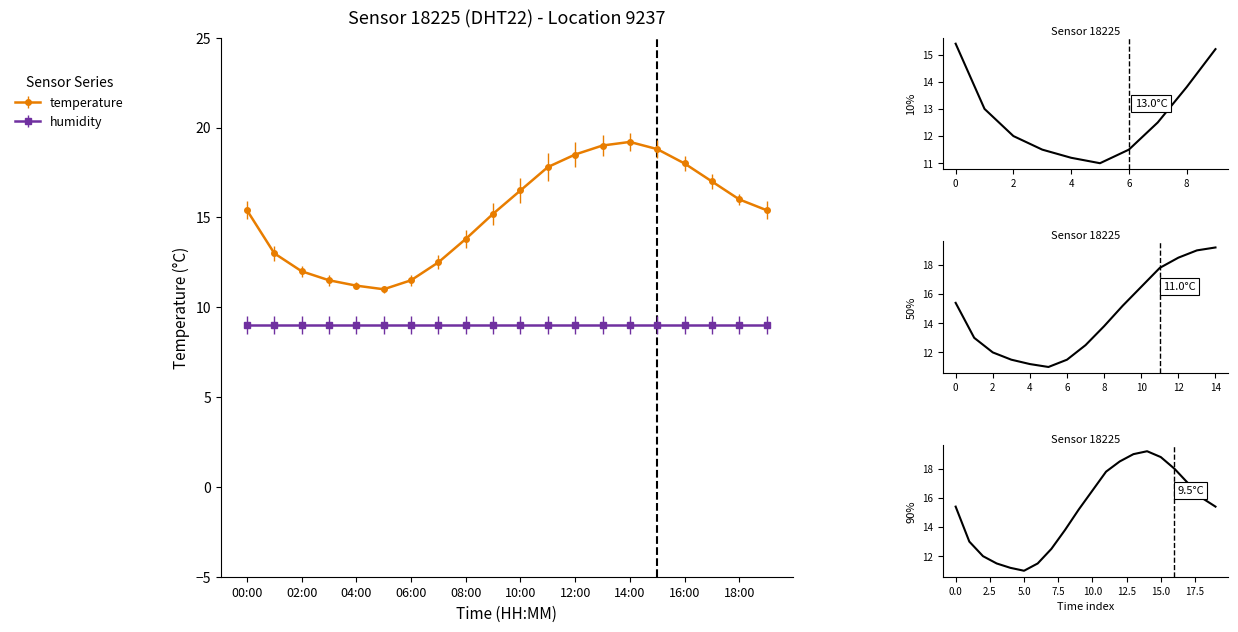

What is the value of the 4th point from the left?

11.5